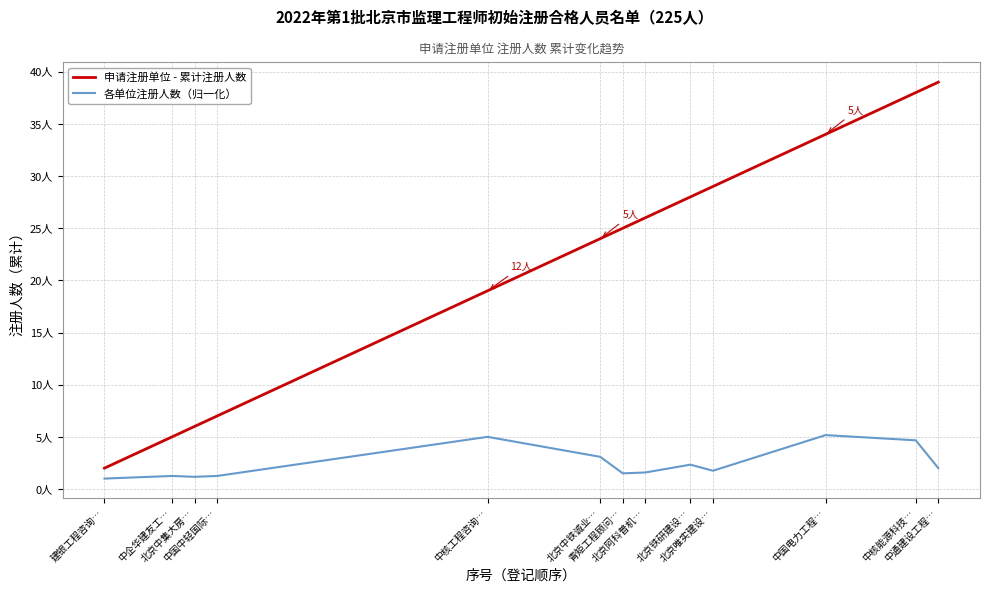

True or false: 申请注册单位 - 累计注册人数 and 各单位注册人数（归一化） intersect in this chart.

False